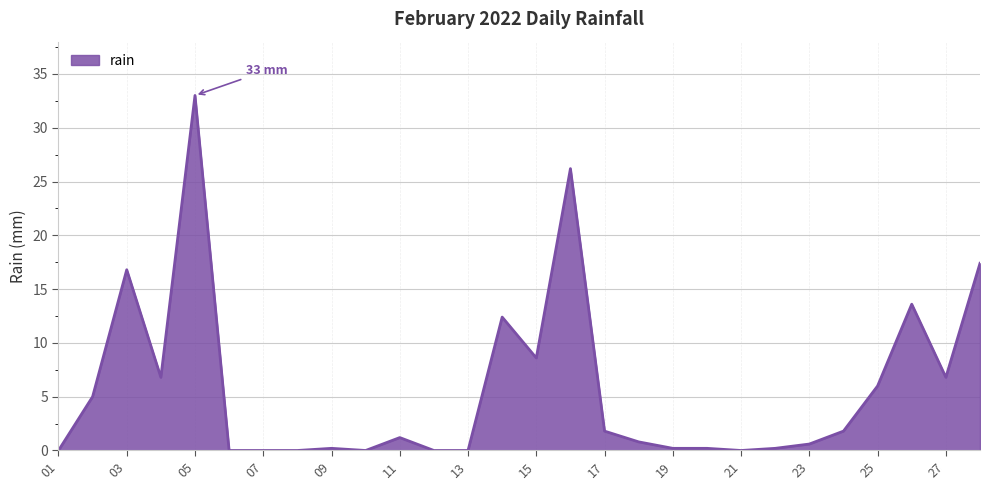

What is the difference between the maximum and minimum values?

33.0